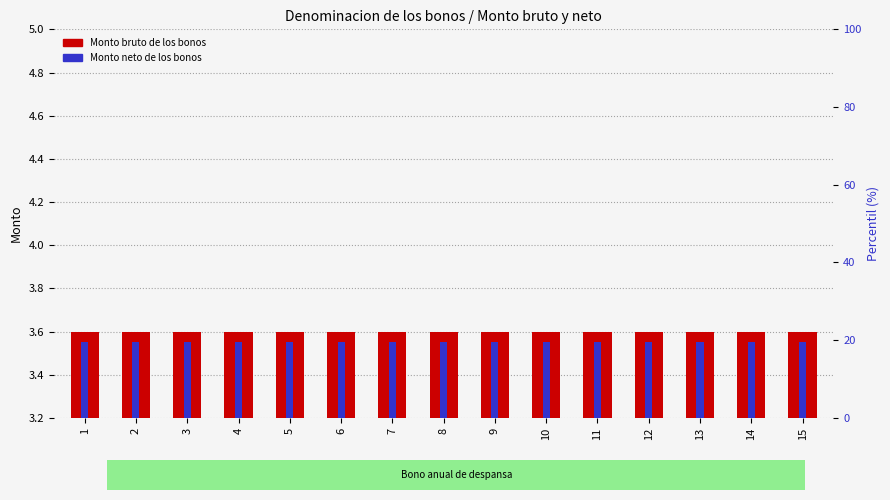

At how many categories does at least one series exceed 3?

15